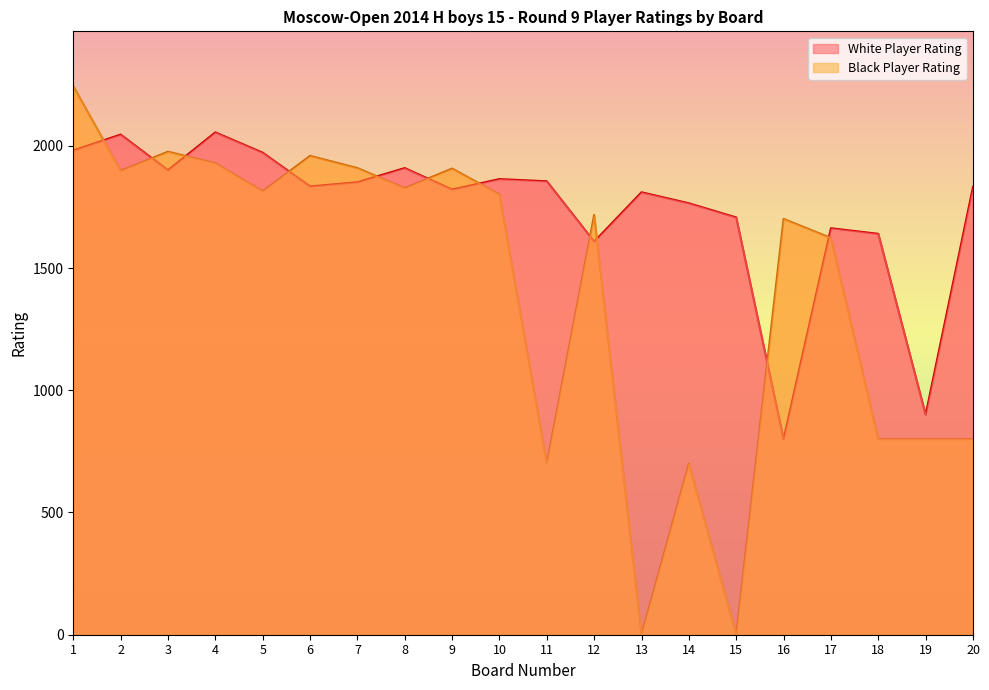

What is the total value across all series at 9?

3728